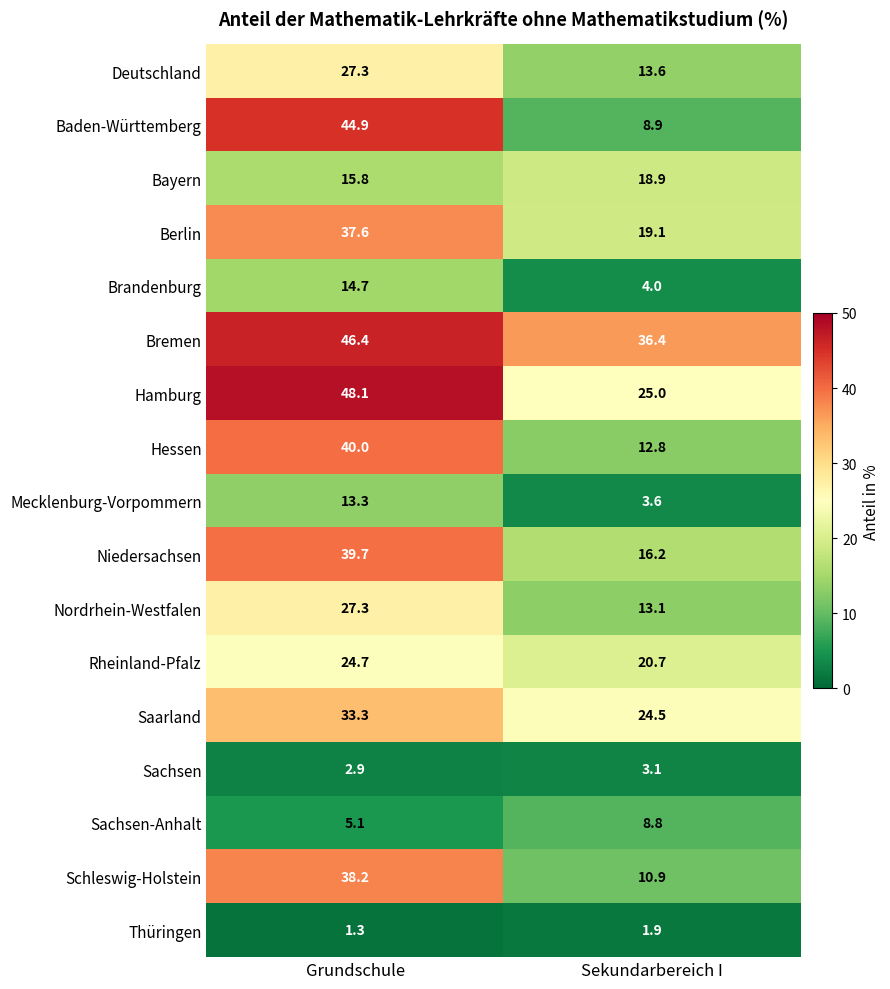

Which category has the highest value across all series?

Grundschule